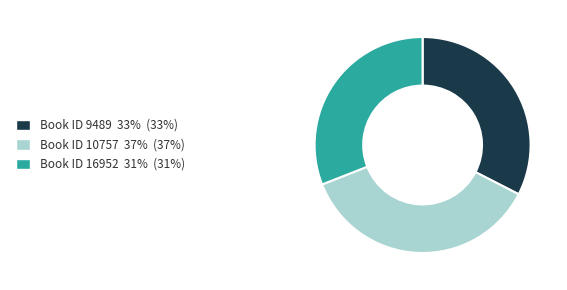

Count the number of slices in the pie.

3